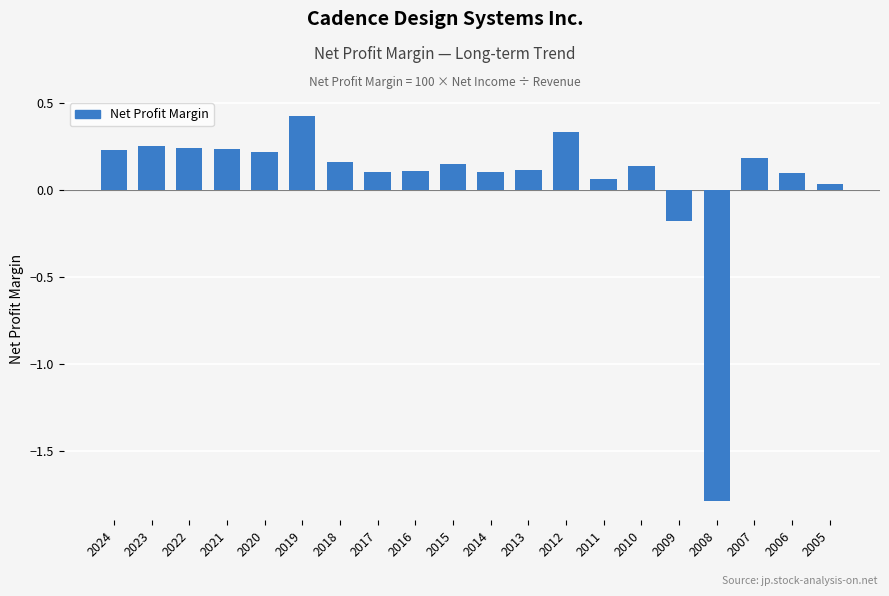

What is the difference between the second highest and minimum values?

2.1